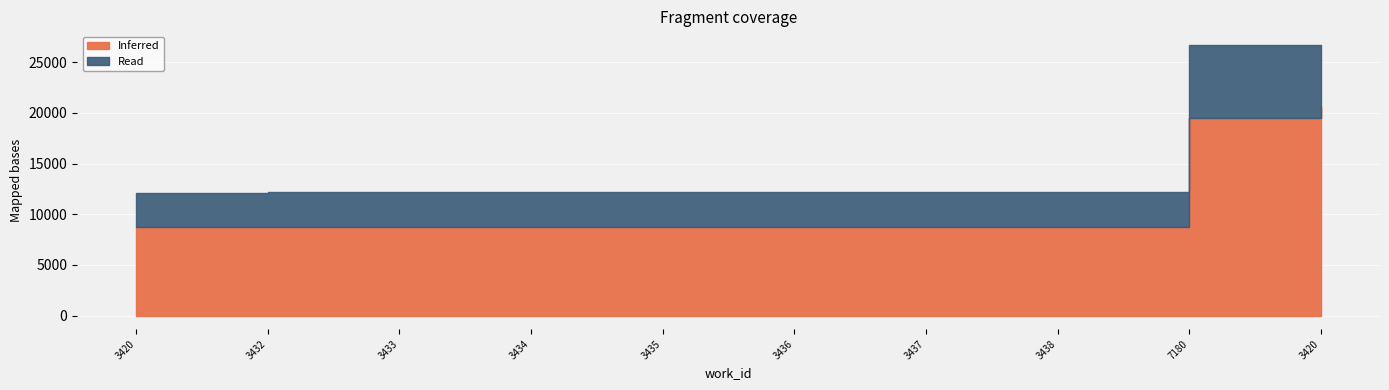

Which series has the largest total across all categories?

Inferred